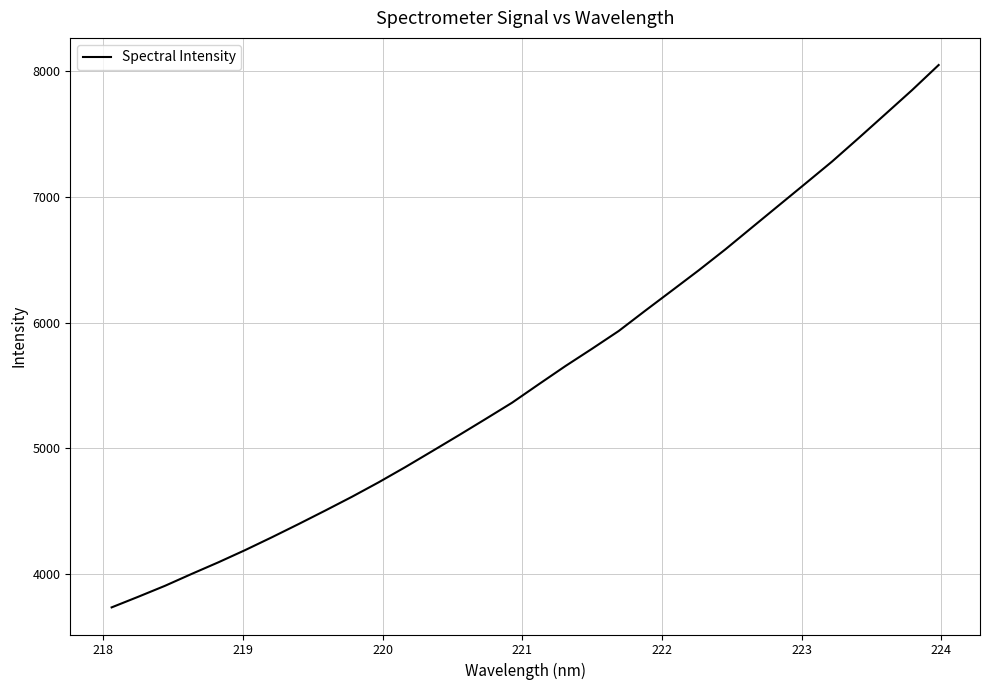

What is the greatest value displayed?

8051.3